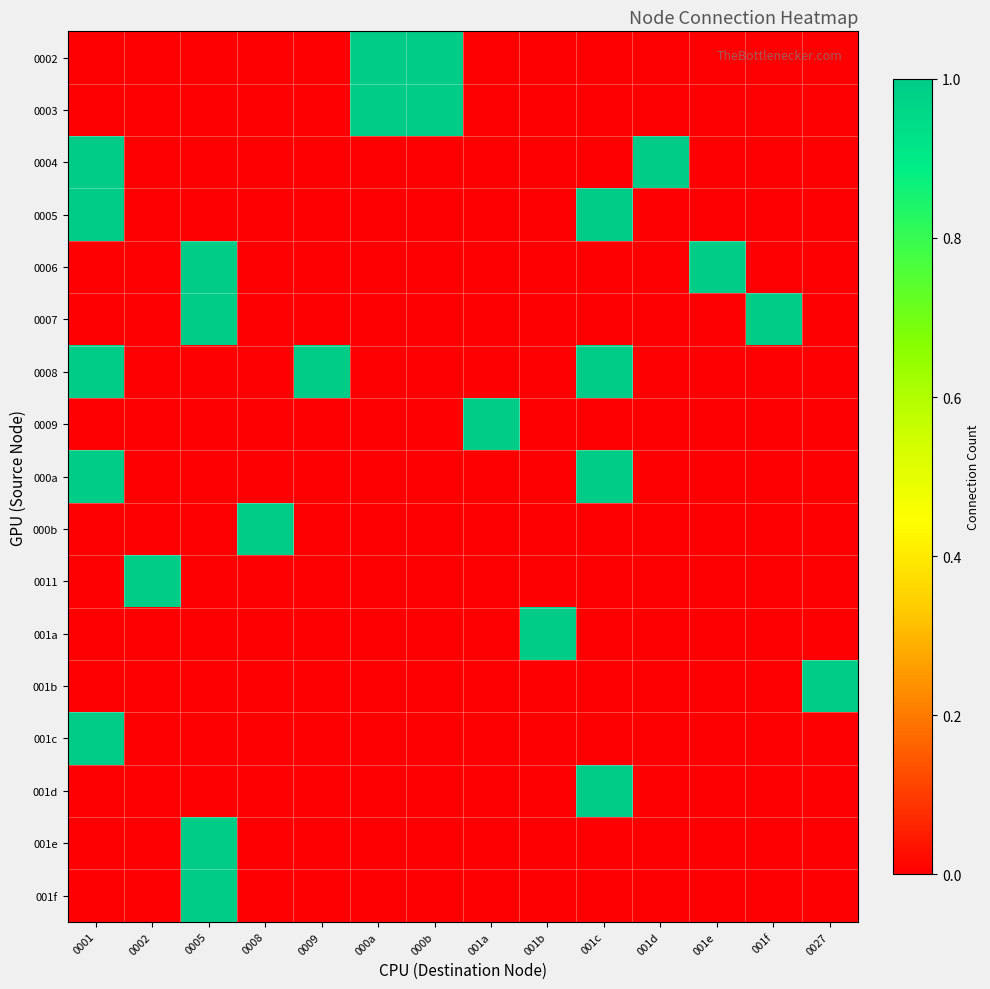

At which category is the sum across all series the highest?

0001